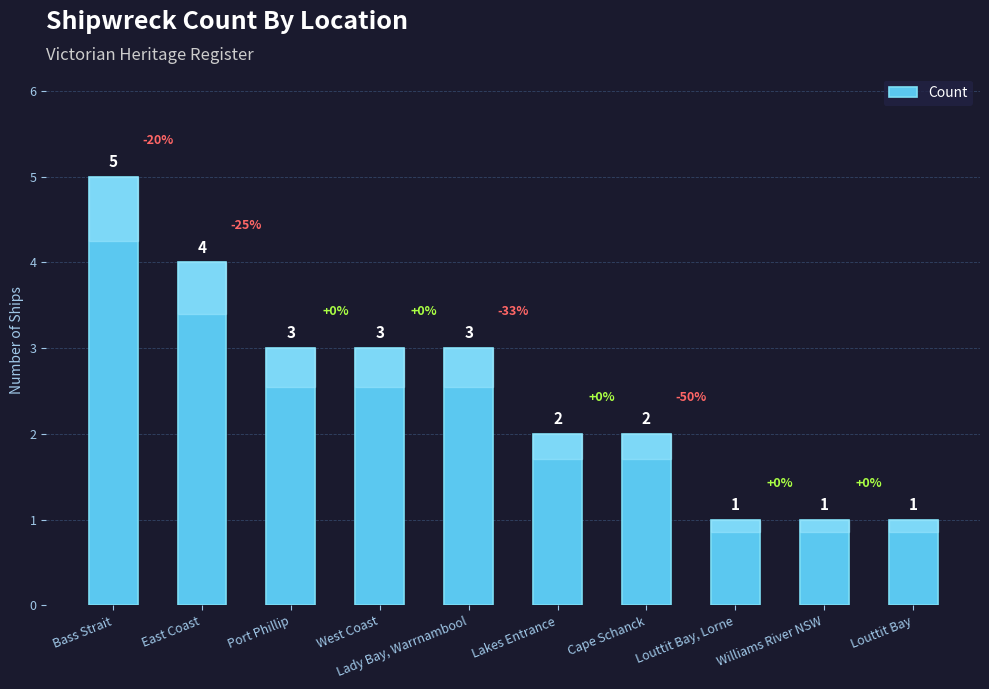

What position from the right is Louttit Bay, Lorne?

3